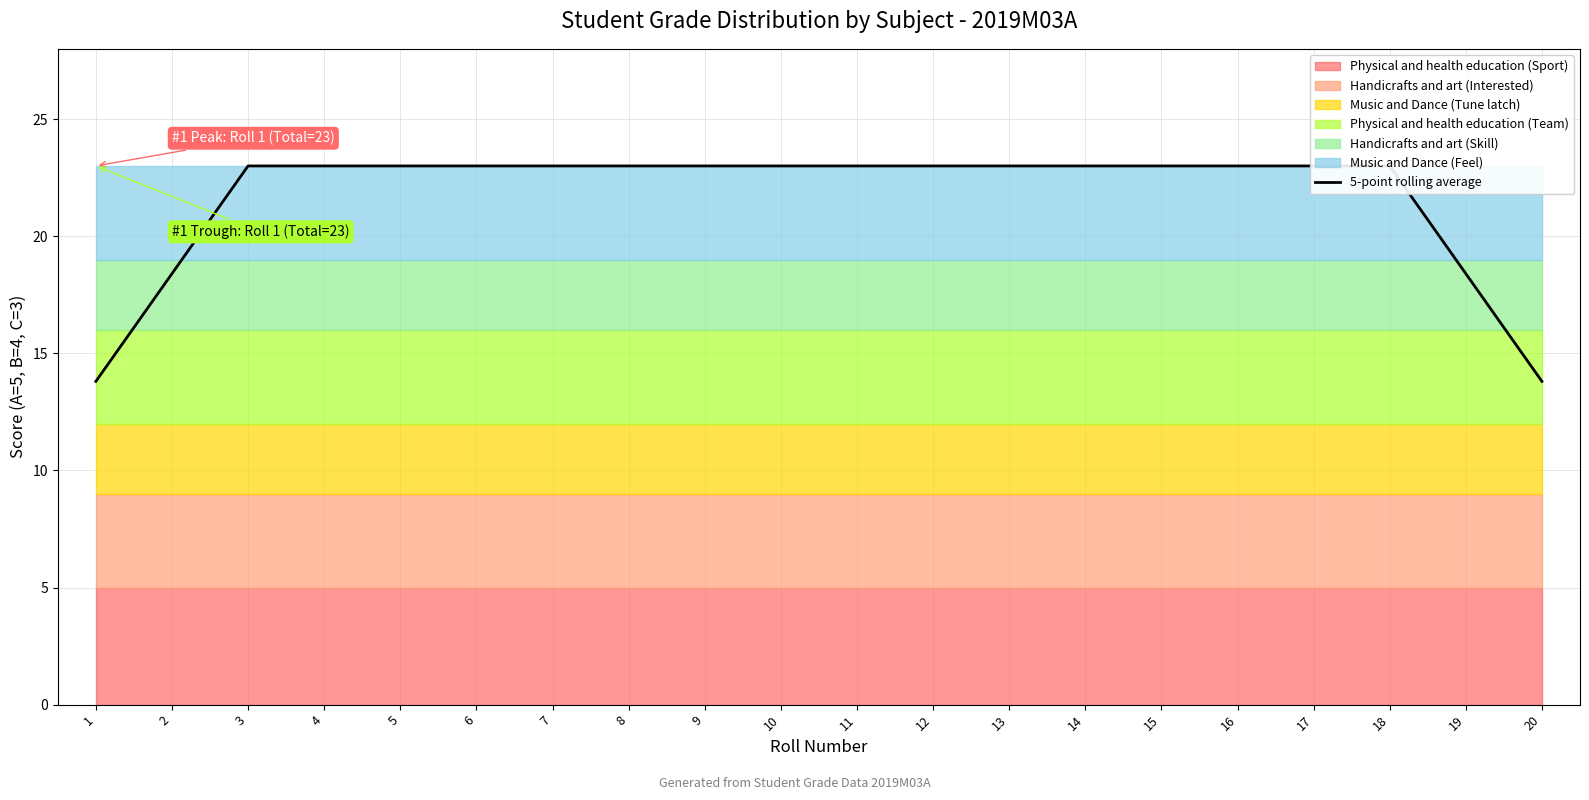

What is the sum of all values?

432.4